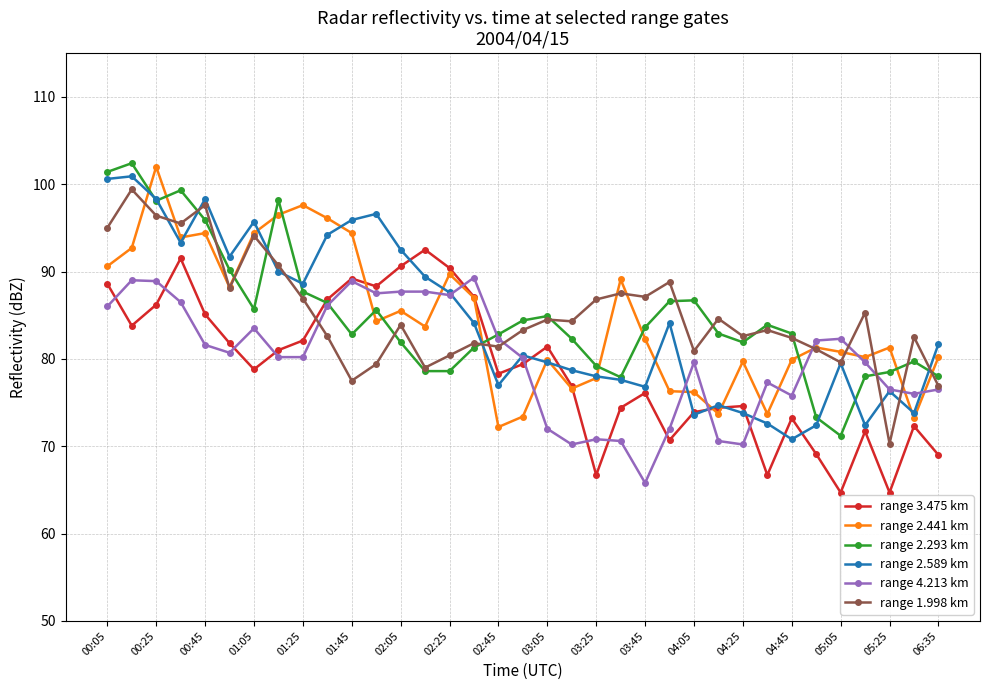

Which series ends up on top after the final intersection of range 2.293 km and range 2.441 km?

range 2.441 km